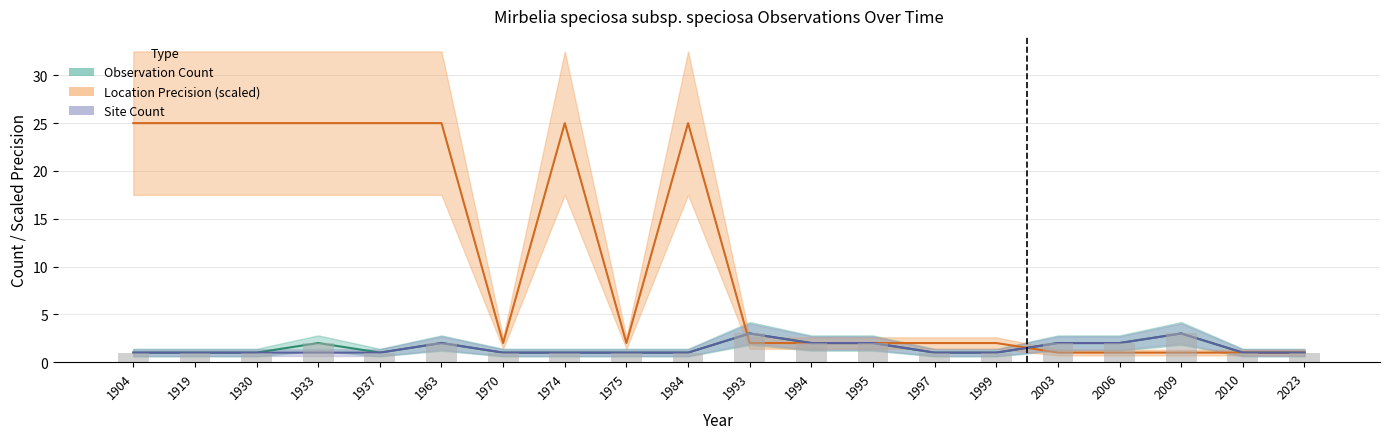

How many categories are shown in the chart?

20